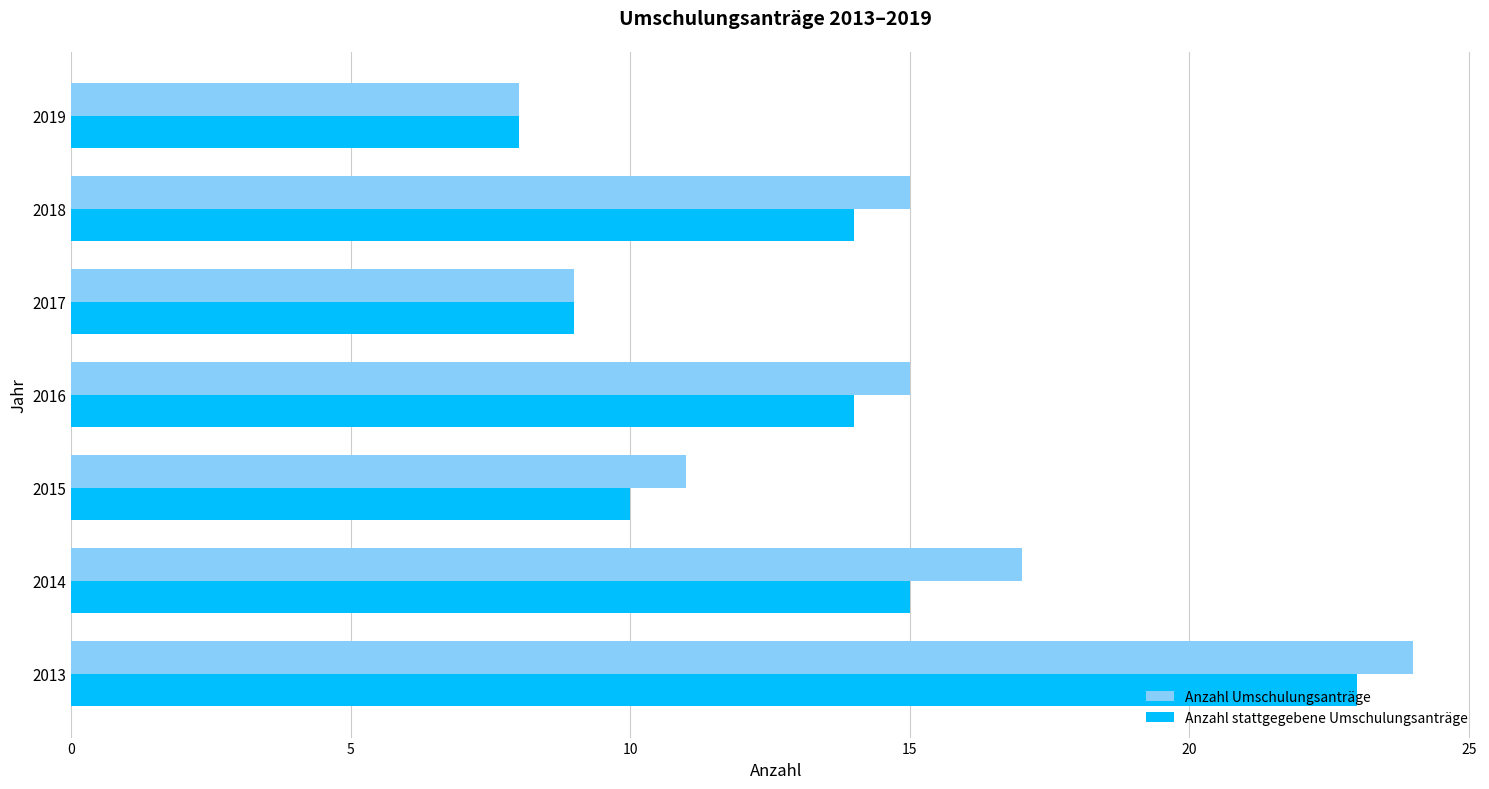

How many data points does each series have?

7